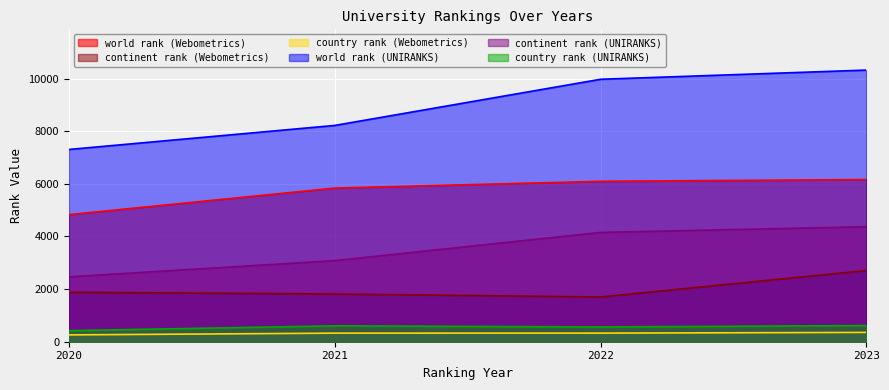

What is the difference between the highest and lowest values at 2023?

9969